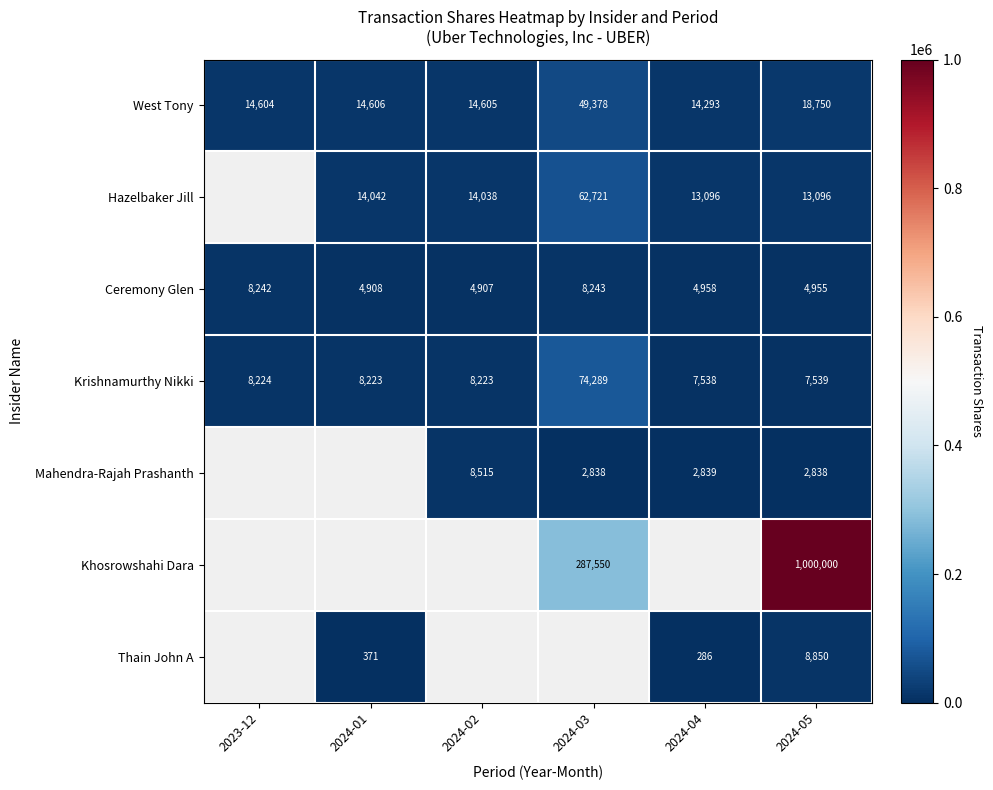

The West Tony series shows 25644 at 2024-02. True or false?

False